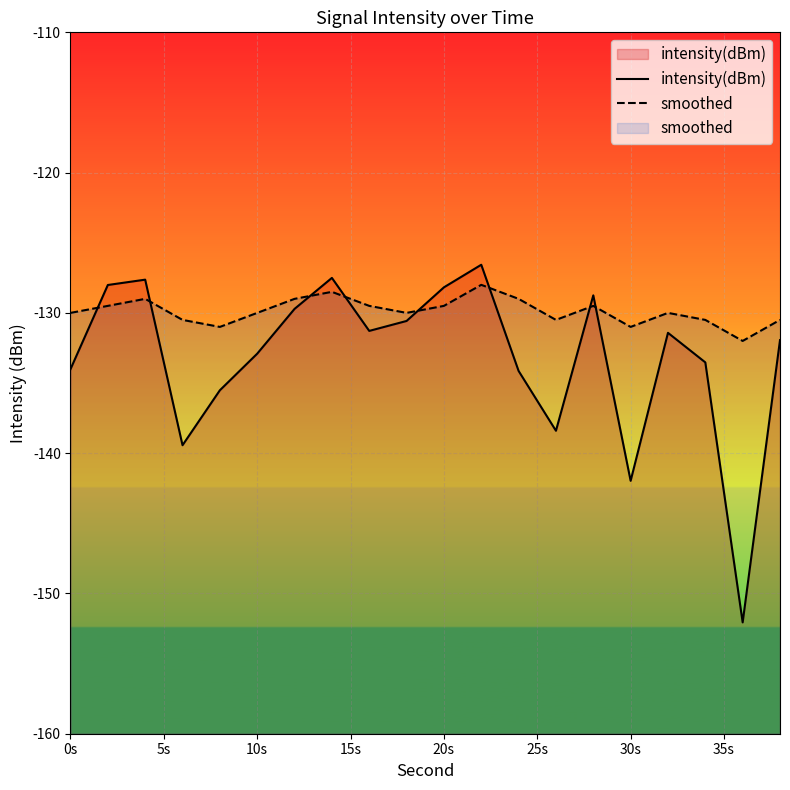

At 0s, list the series in order from largest to smallest.

smoothed, intensity(dBm)